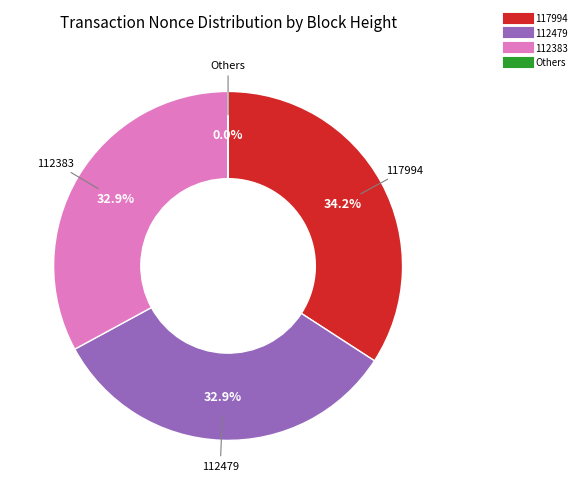

Is there any slice that represents more than half of the pie?

No